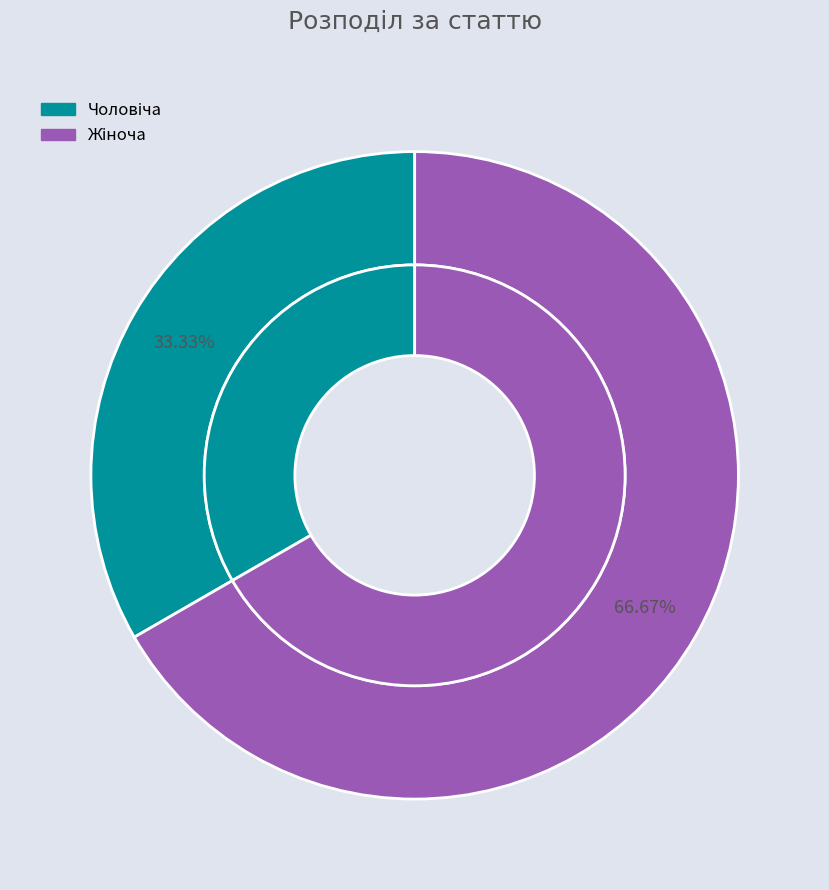

Which slice is the largest?

Жіноча